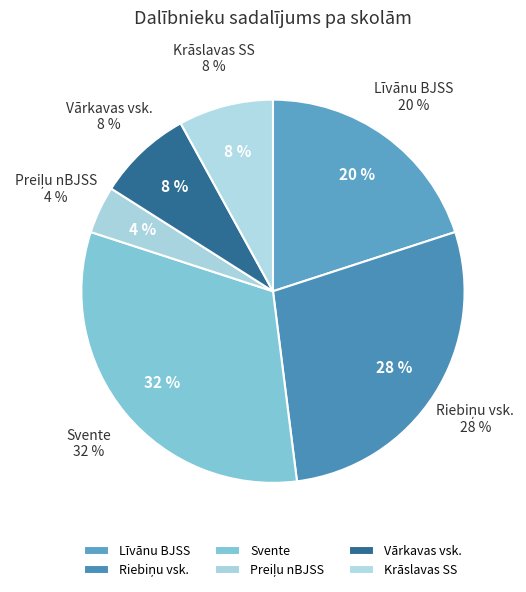

How many slices are in this pie chart?

6